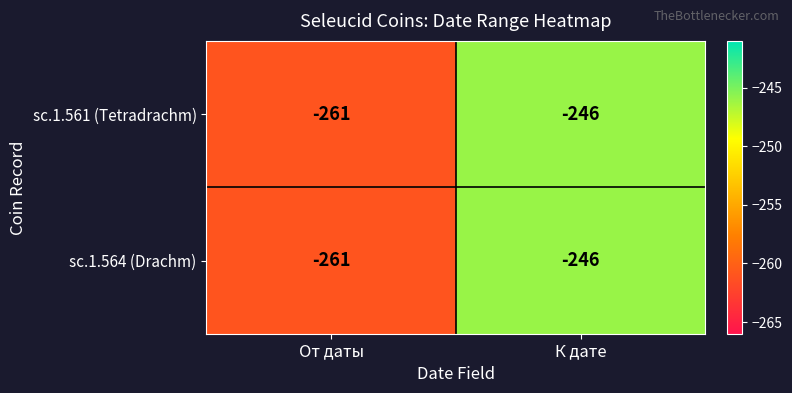

The value of sc.1.564 (Drachm) at К дате is -246. True or false?

True